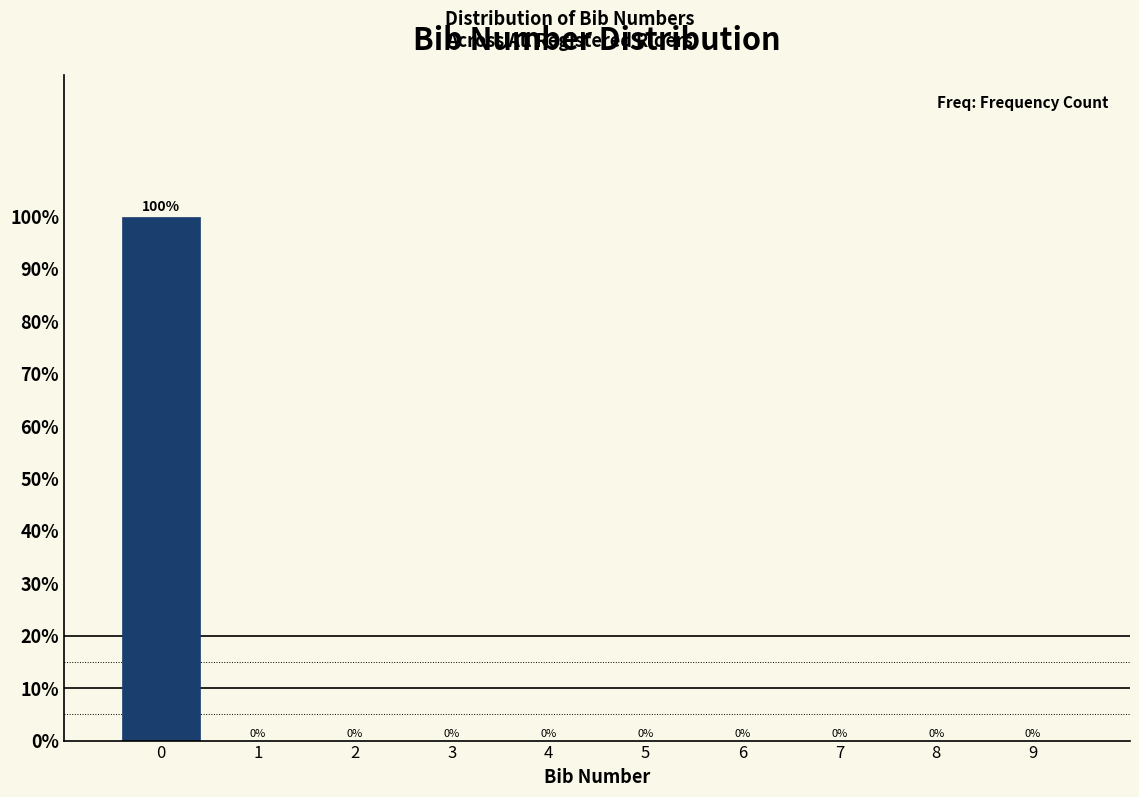

Which range on the x-axis has the tallest bar?

-0.5 to 0.5